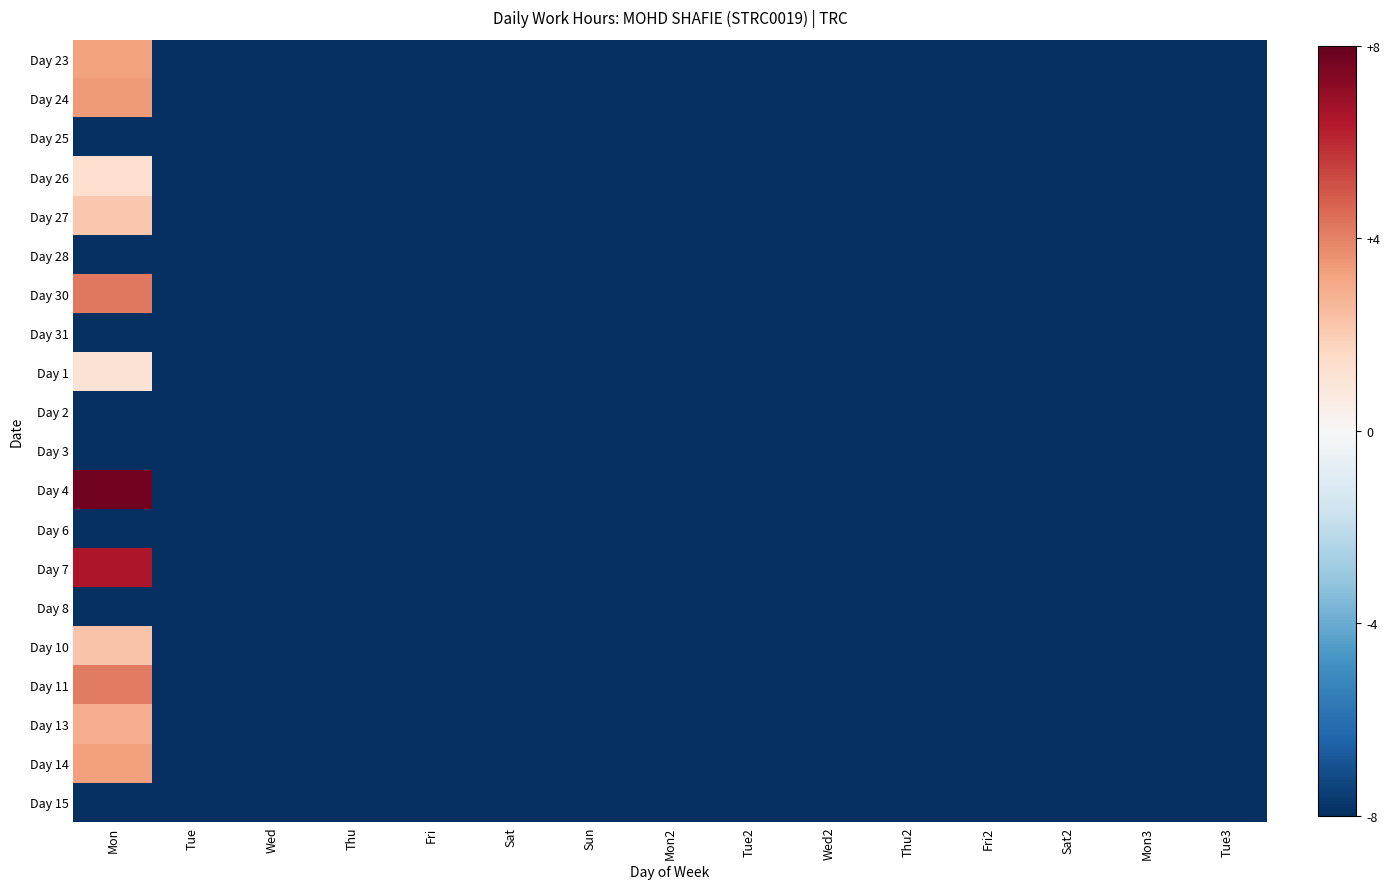

Between Wed and Fri, which is larger?

Wed